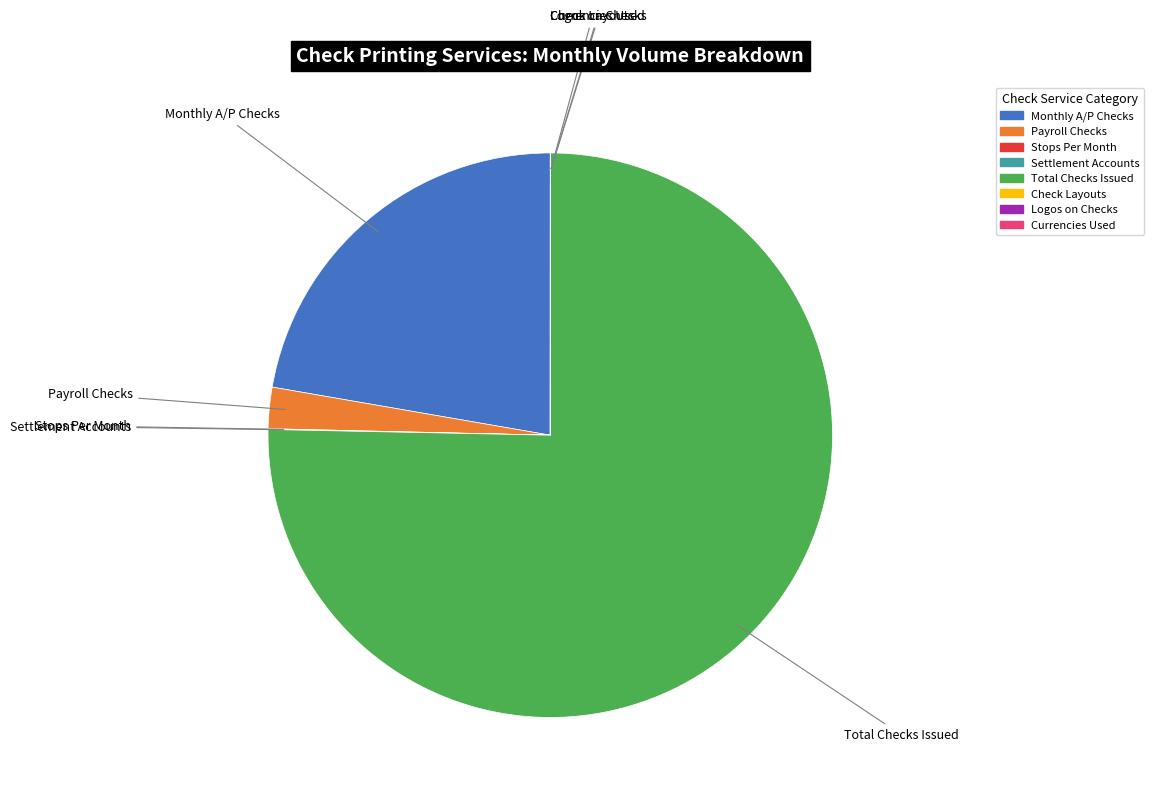

Is it true that Monthly A/P Checks is 28% of the pie?

False